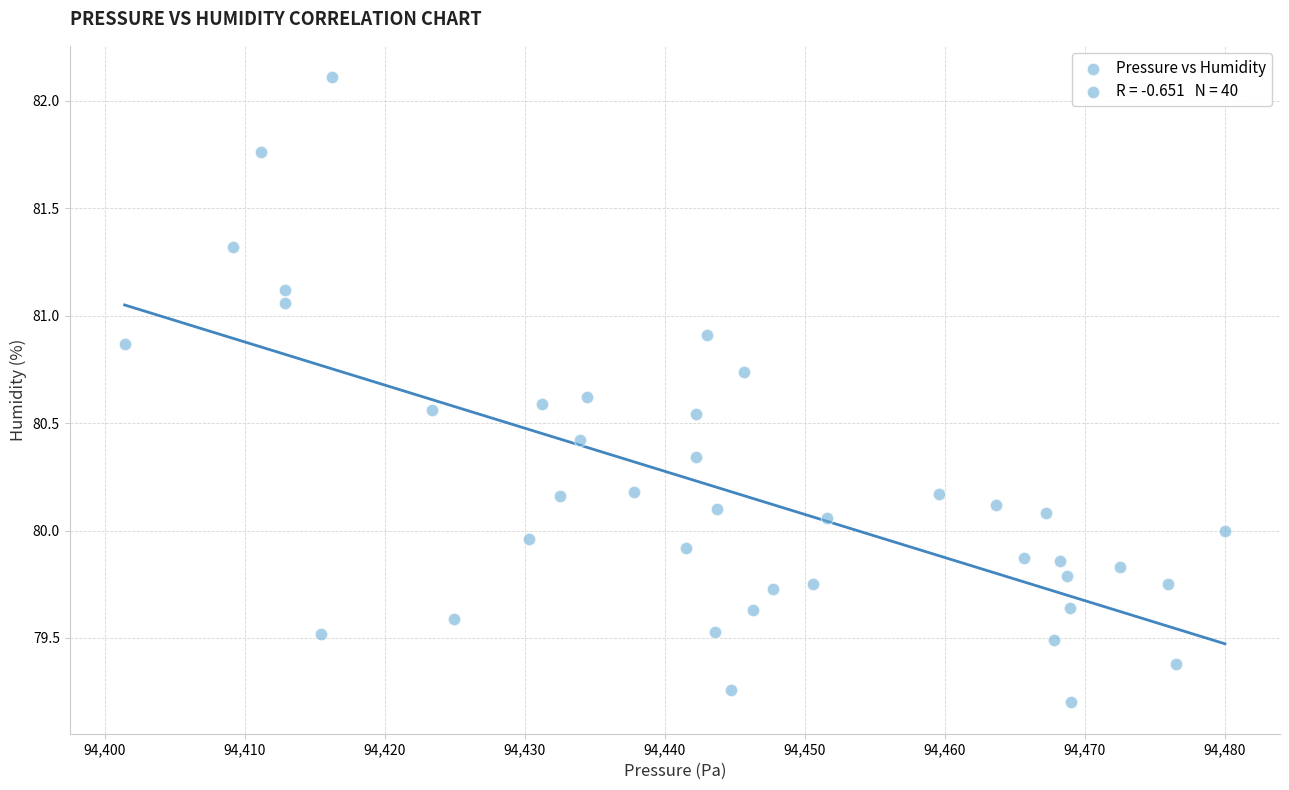

What is the range of X values (max minus min)?

78.6